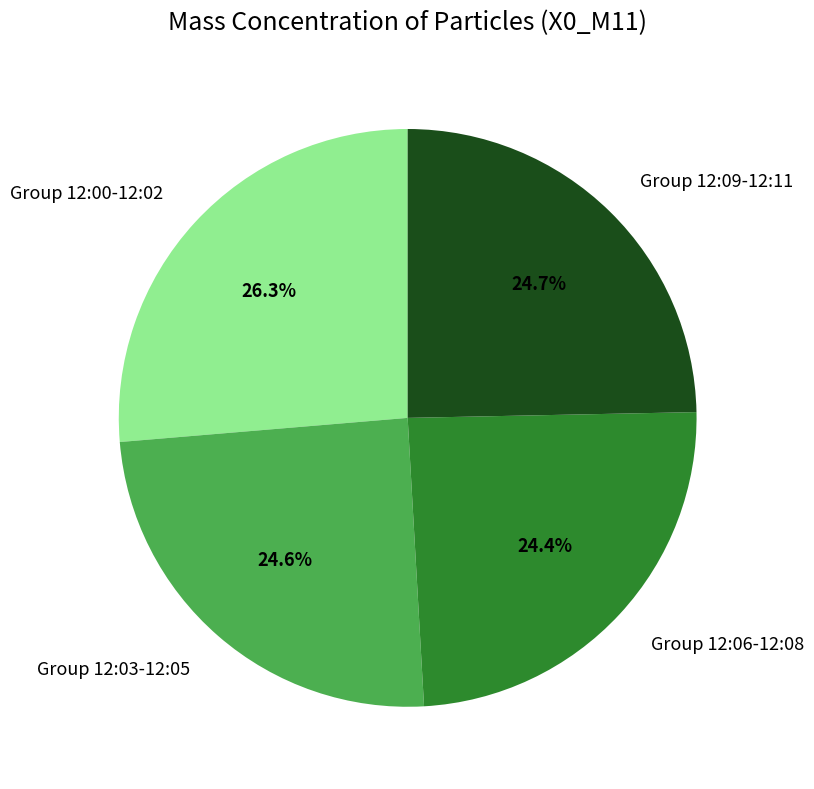

Approximately how many times larger is the value at Group 12:03-12:05 compared to Group 12:06-12:08?

1.0